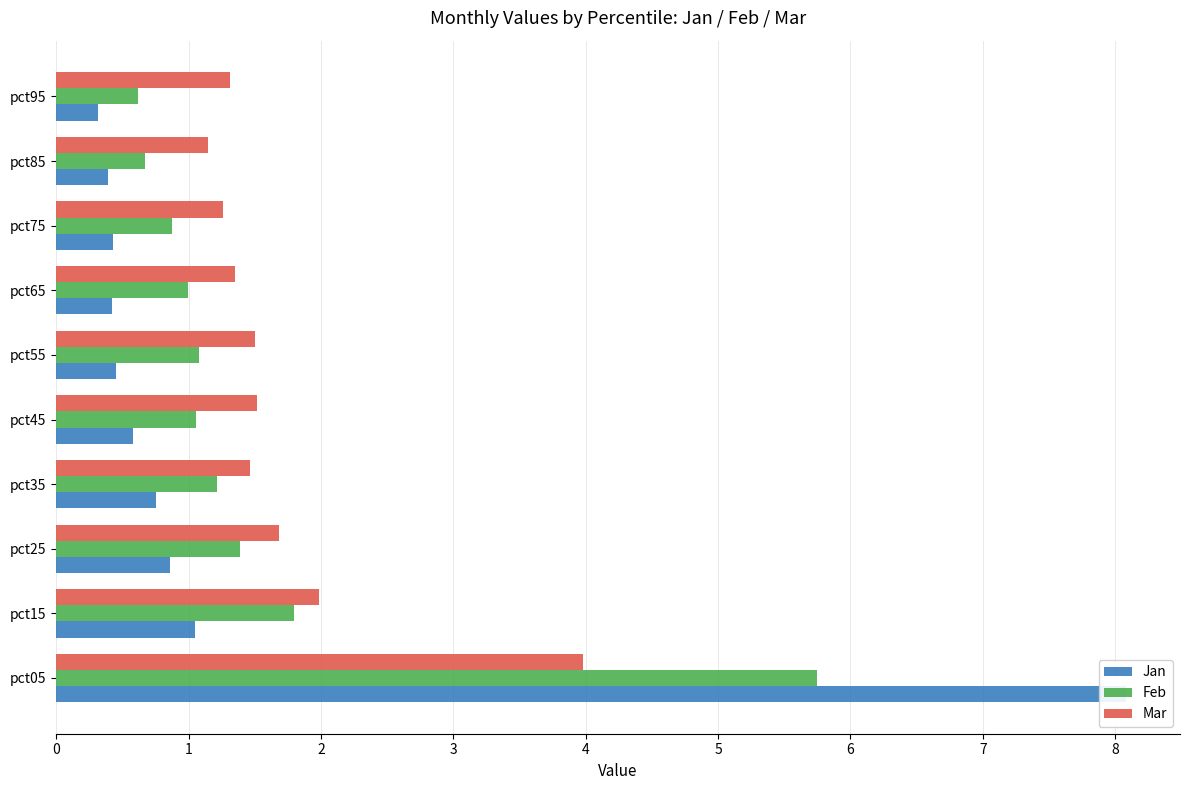

How many series are shown in this chart?

3